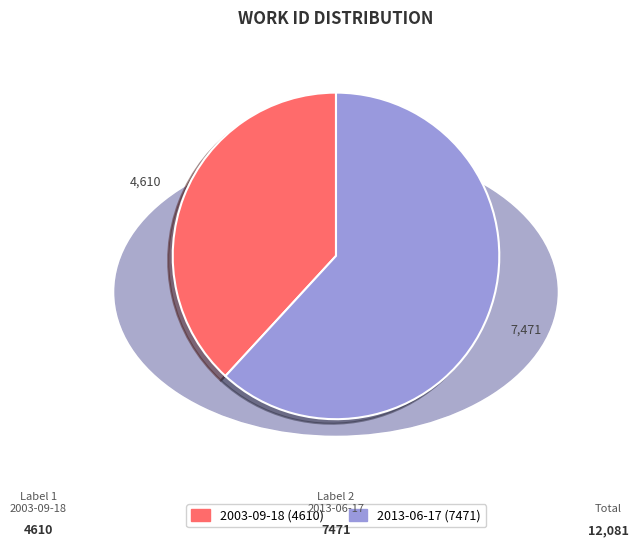

How many slices are in this pie chart?

2